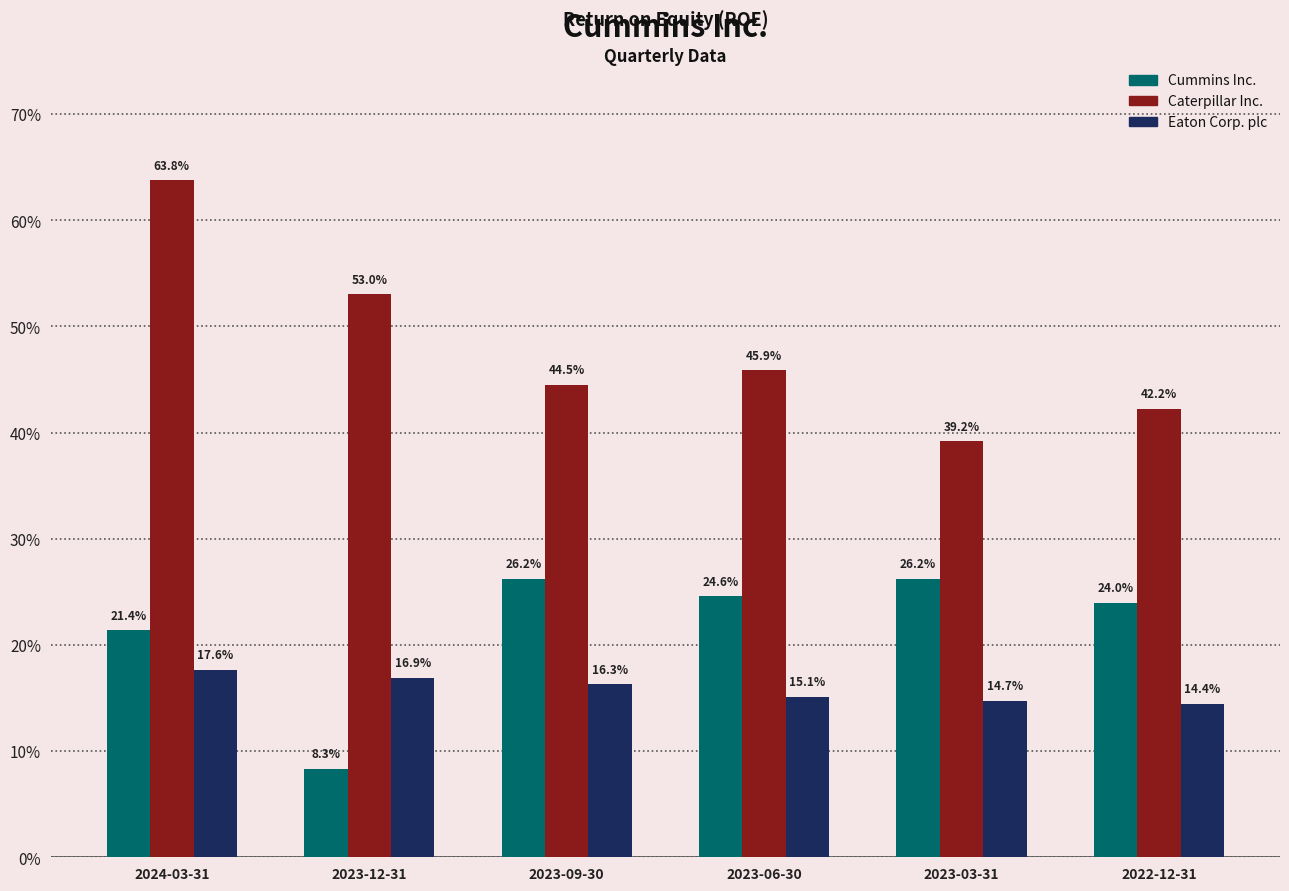

List the series in order of their overall mean, lowest first.

Eaton Corp. plc, Cummins Inc., Caterpillar Inc.